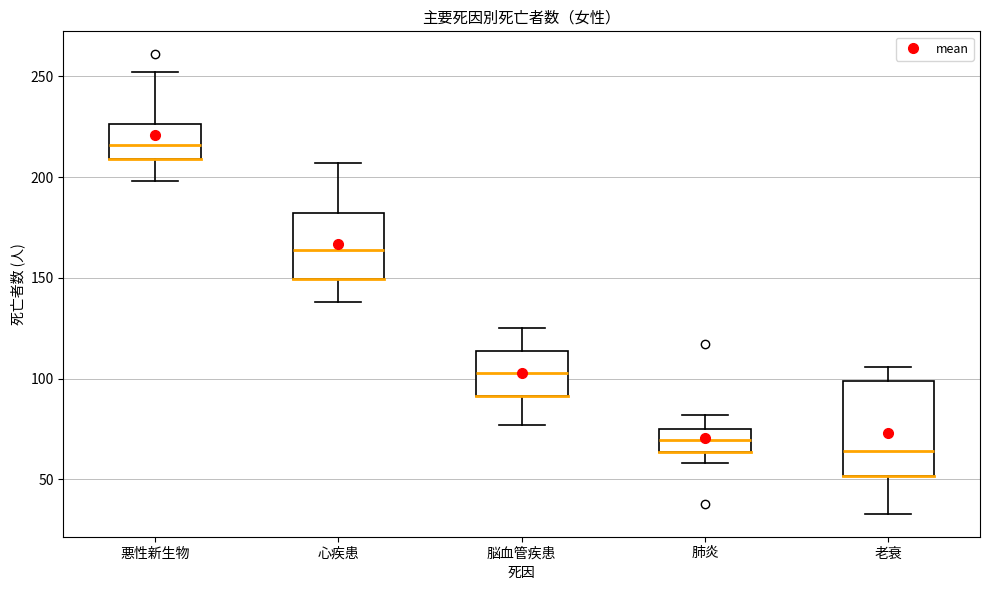

Reading left to right, read every box against the y-axis: the position of its median line, the range the box covers, and the ends of its whiskers. The values are not printed on the chart, so give them approximately, as read against the axis.

悪性新生物: median 215, box 210 to 225, whiskers 200 to 250
心疾患: median 165, box 150 to 180, whiskers 140 to 205
脳血管疾患: median 105, box 90 to 115, whiskers 75 to 125
肺炎: median 70, box 65 to 75, whiskers 60 to 80
老衰: median 65, box 50 to 100, whiskers 35 to 105